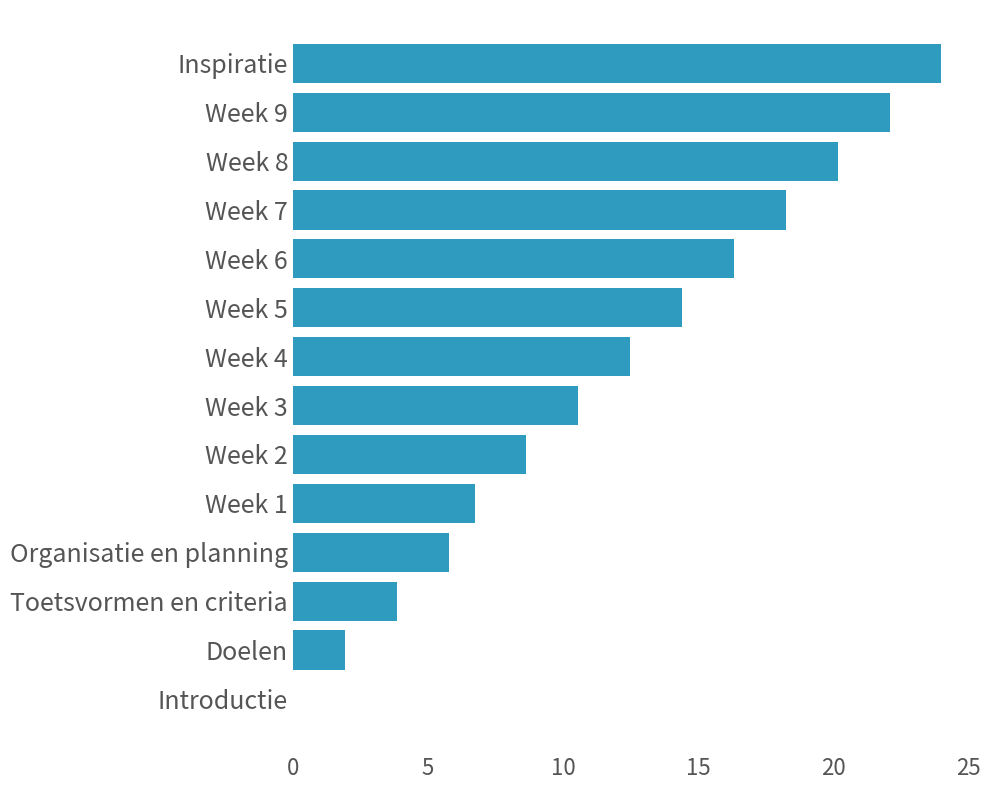

What is the greatest value displayed?

24.0